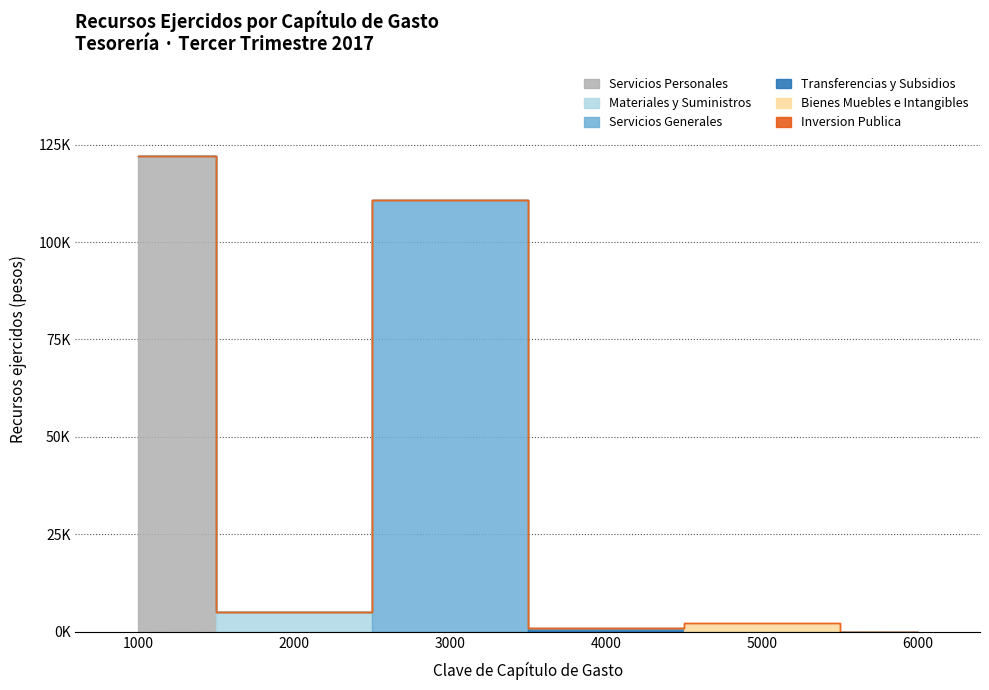

Which series changed the most between 1000 and 6000?

Servicios Personales